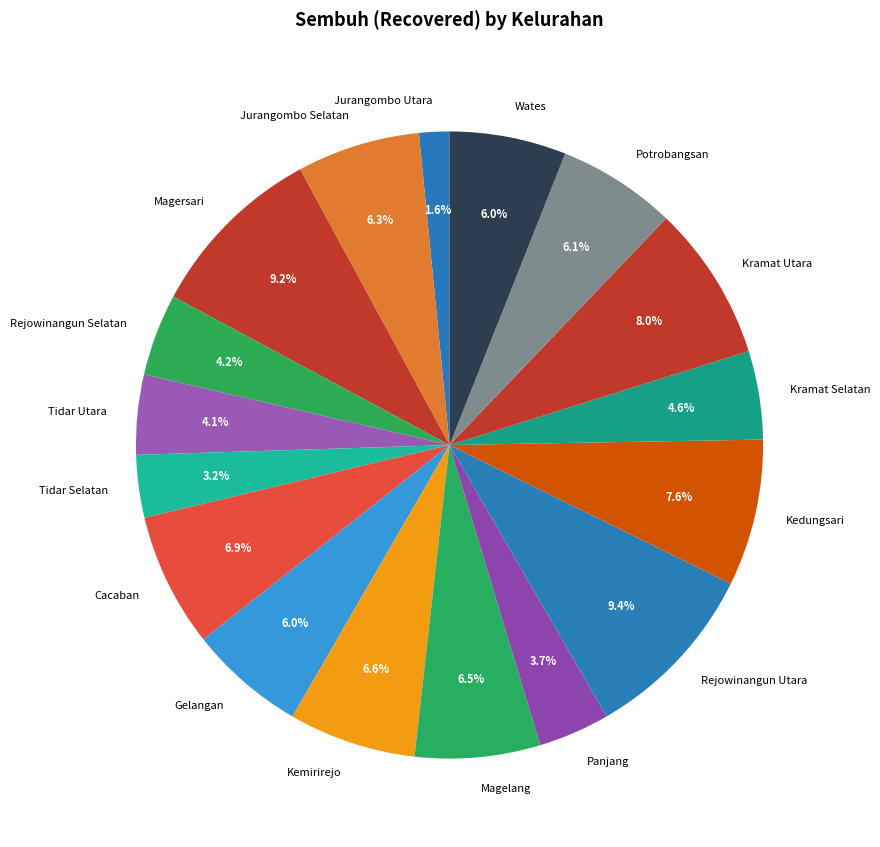

True or false: Magersari accounts for 9% of the total.

True